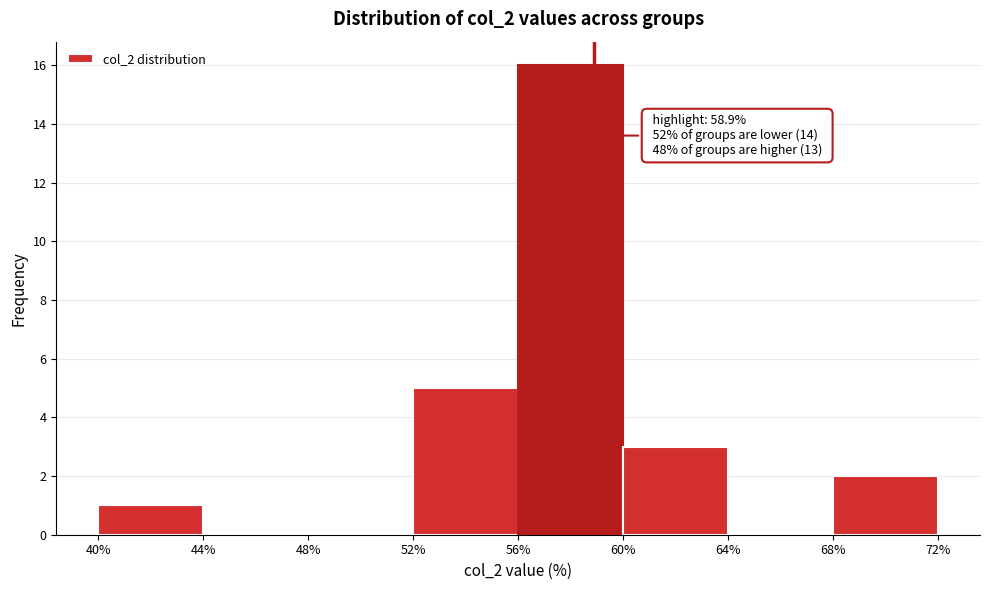

Over which range of the x-axis is the bar tallest?

56% to 60%